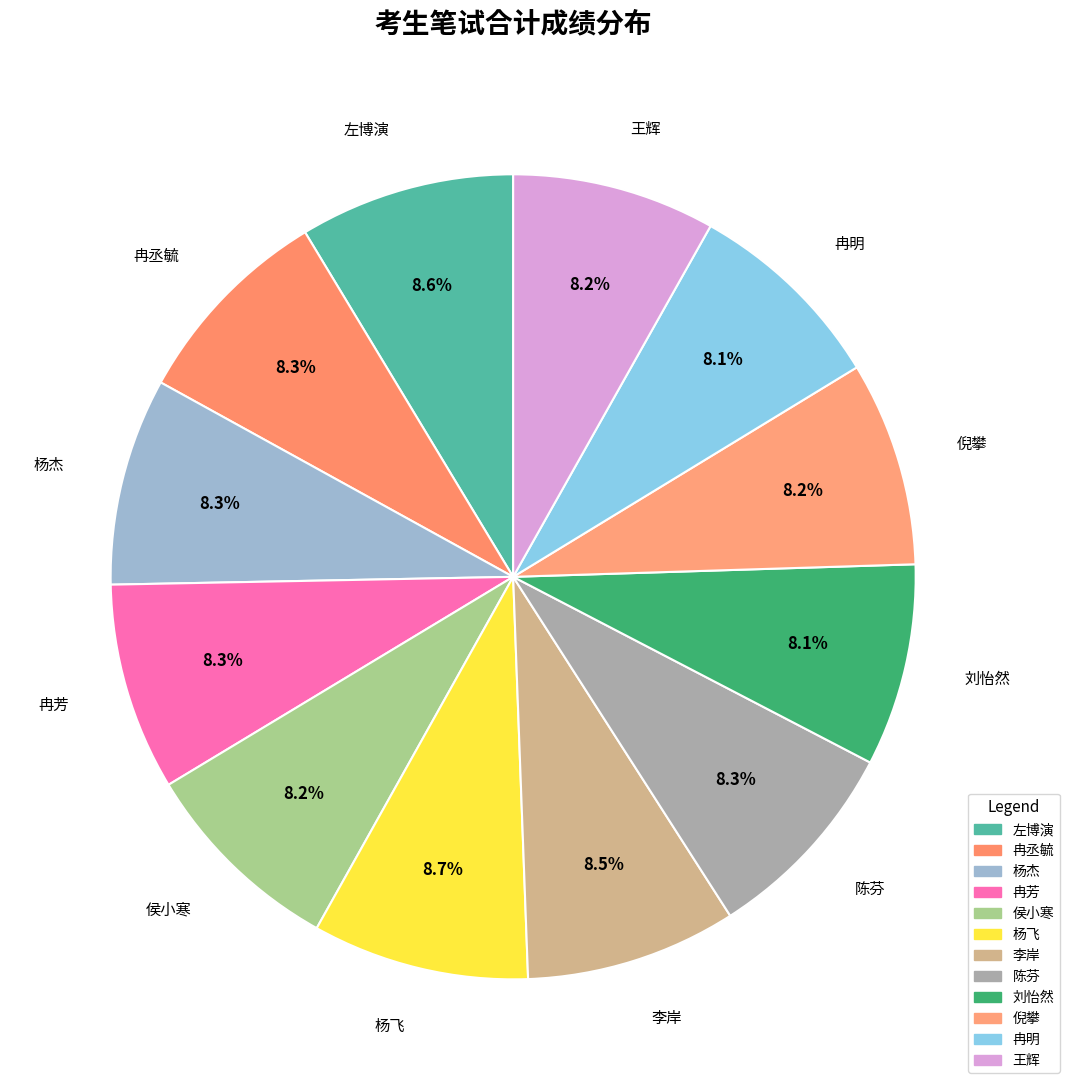

Count the number of slices in the pie.

12